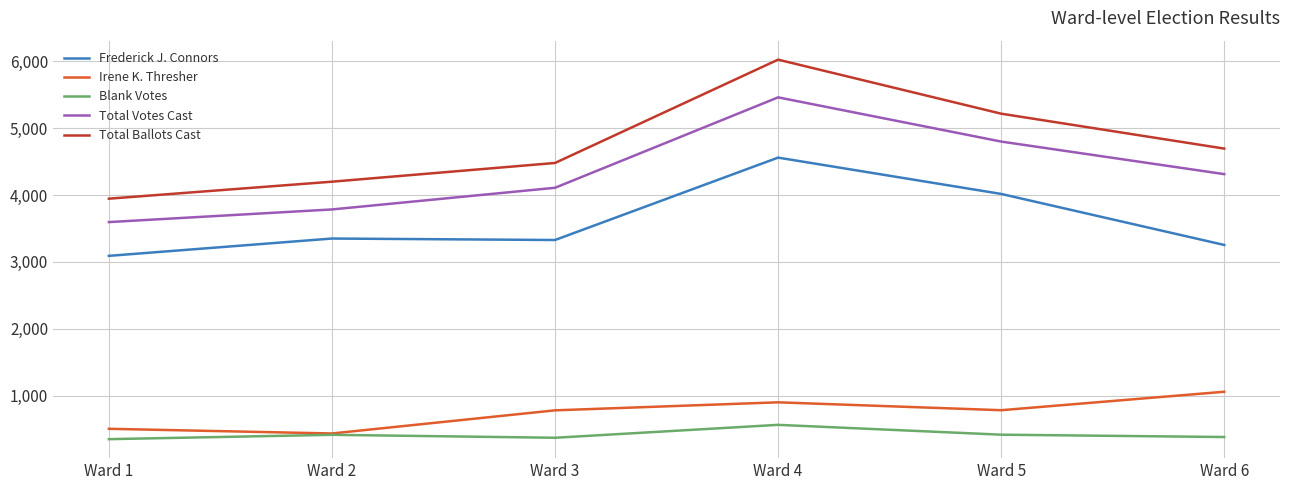

Which series has the widest spread of values?

Total Ballots Cast